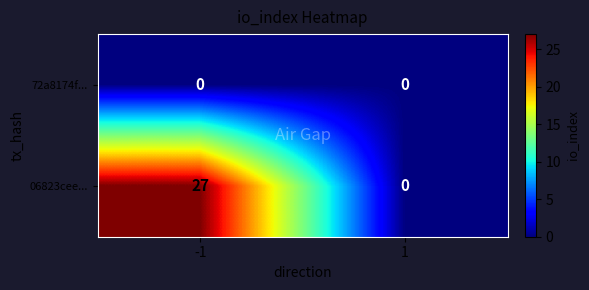

The value of 72a8174f... at -1 is 0. True or false?

True